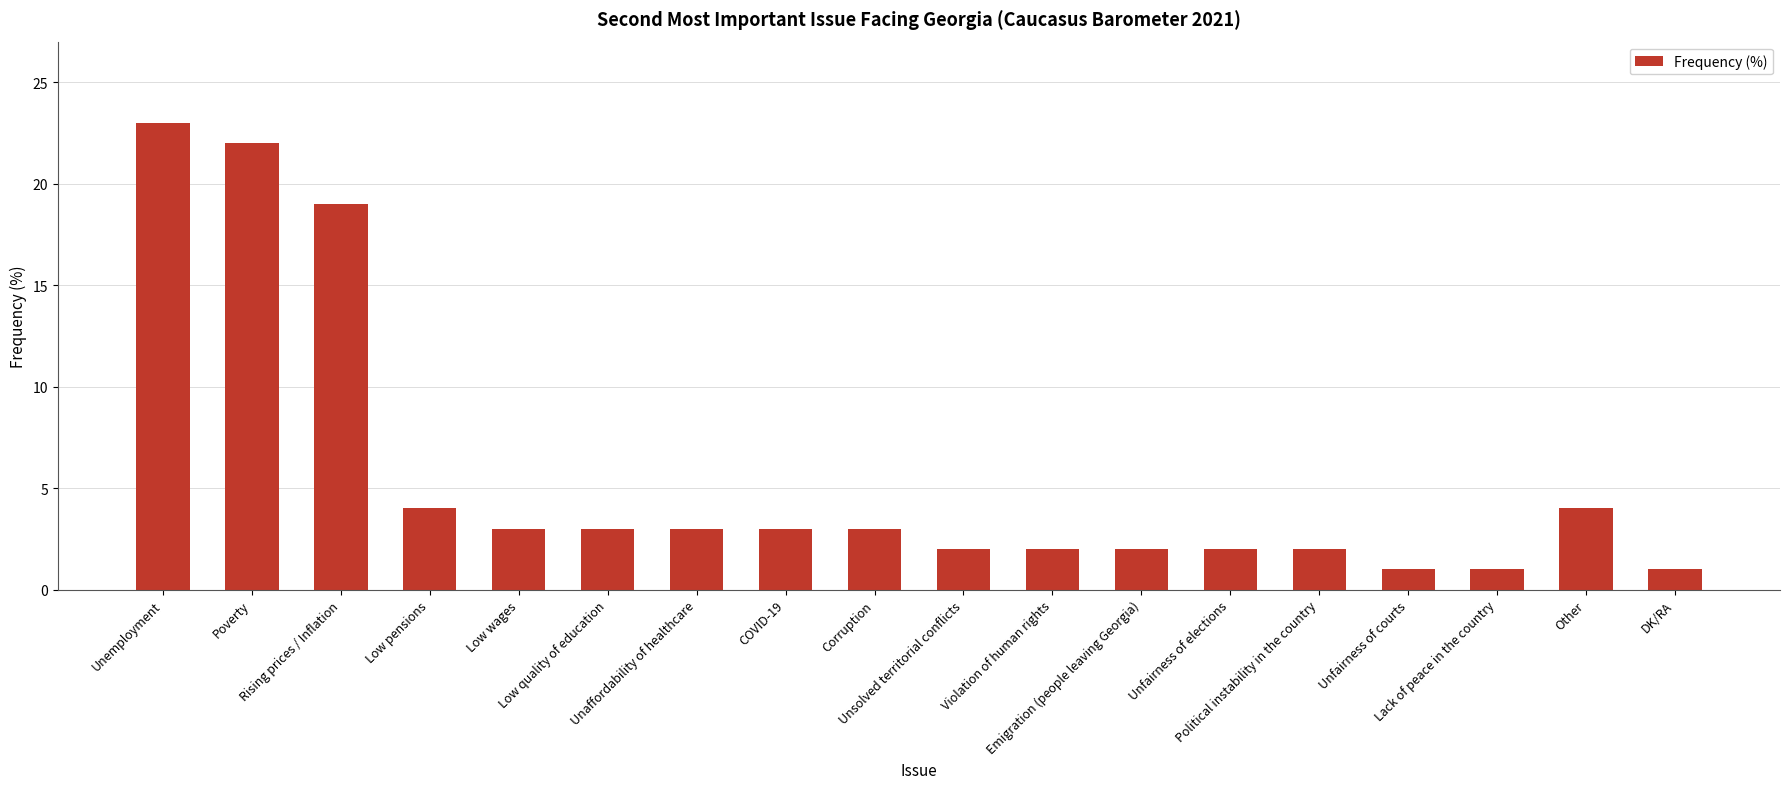

The value at Political instability in the country is 2. True or false?

True